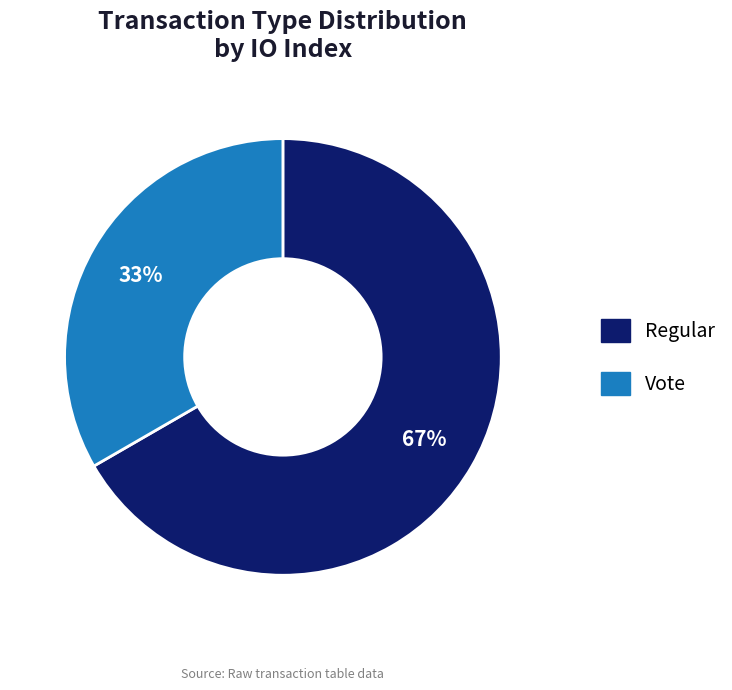

To the nearest percent, what is the combined percentage of Vote and Regular?

100%